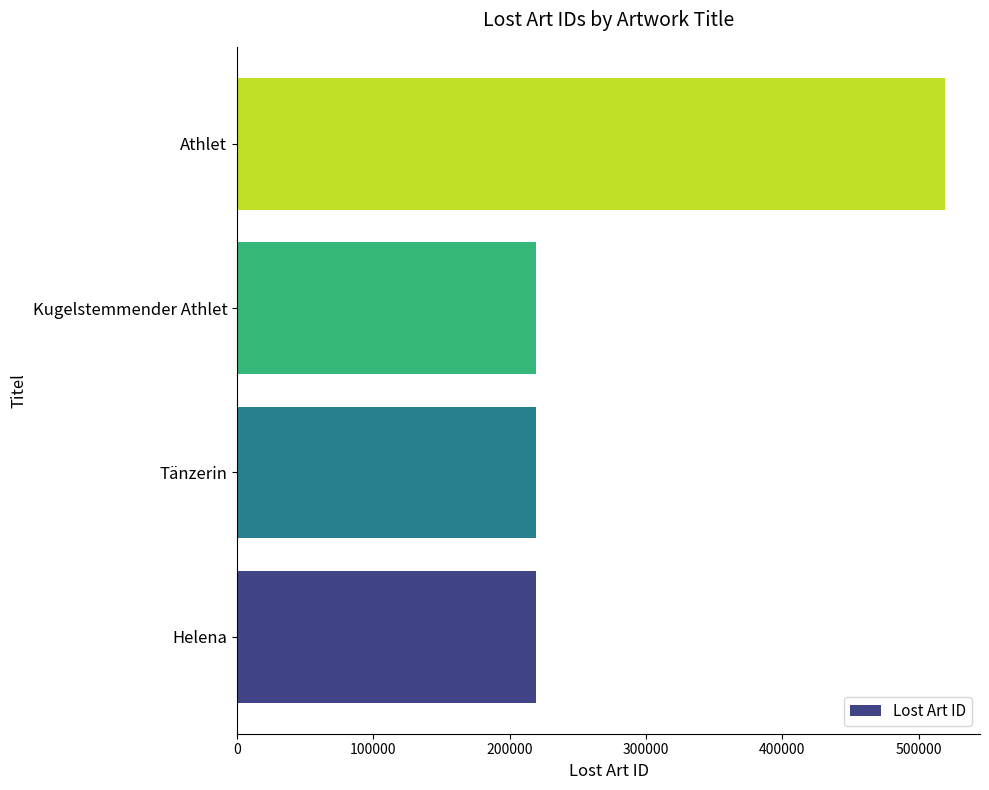

What is the difference between the maximum and minimum values?

300068